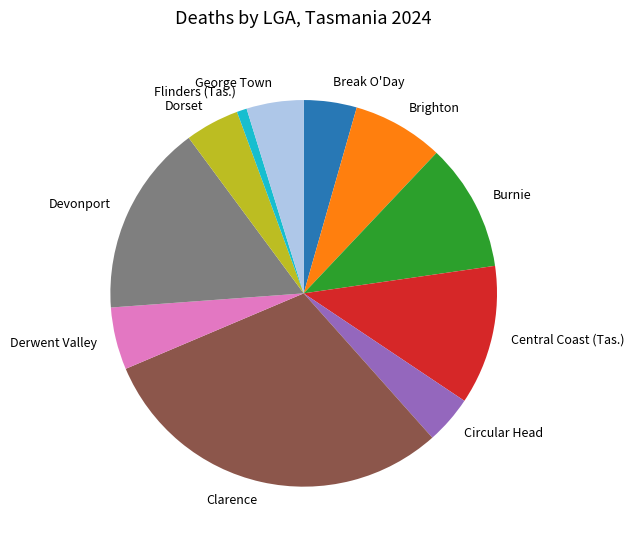

How many slices are in this pie chart?

11